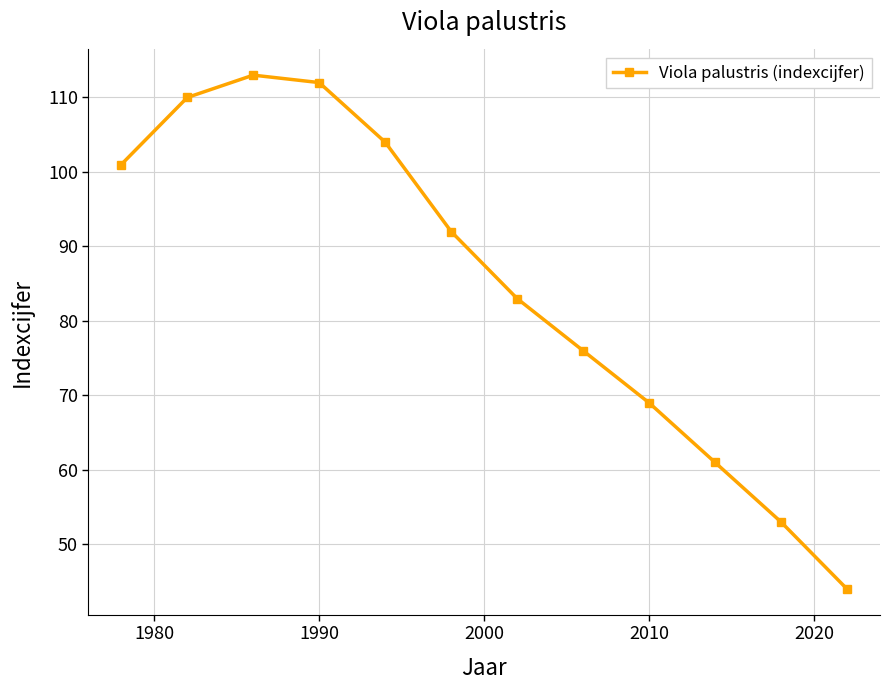

True or false: there are more than 0 points higher than both neighbors.

True